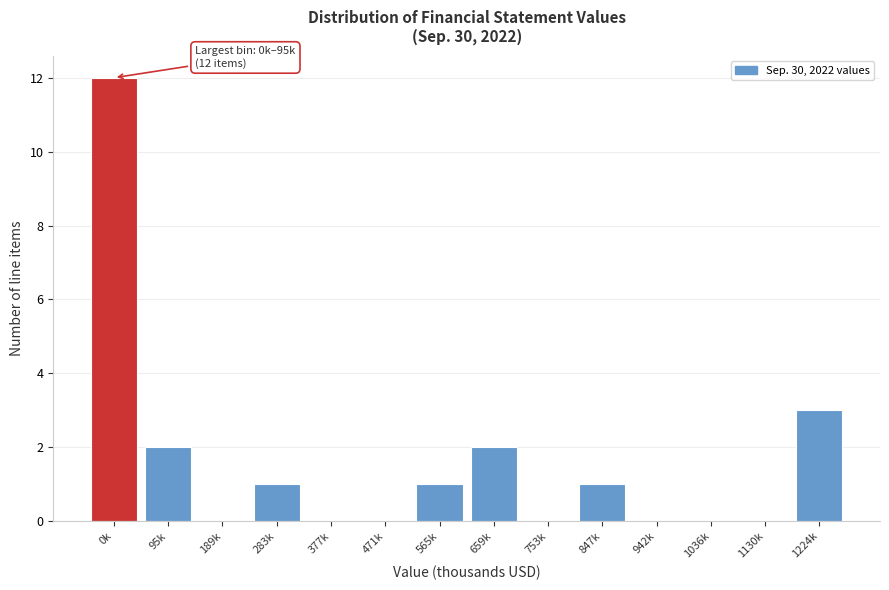

Reading left to right, list all the values displayed in this chart.

0k=12	95k=2	189k=0	283k=1	377k=0	471k=0	565k=1	659k=2	753k=0	847k=1	942k=0	1036k=0	1130k=0	1224k=3